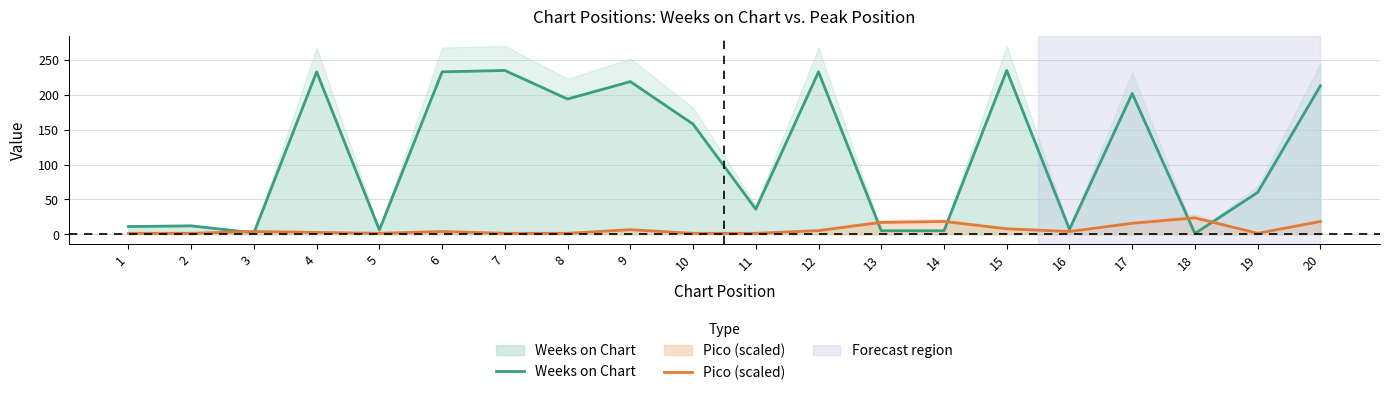

What is the value of the Weeks on Chart point at the 8th from the left?

194.0